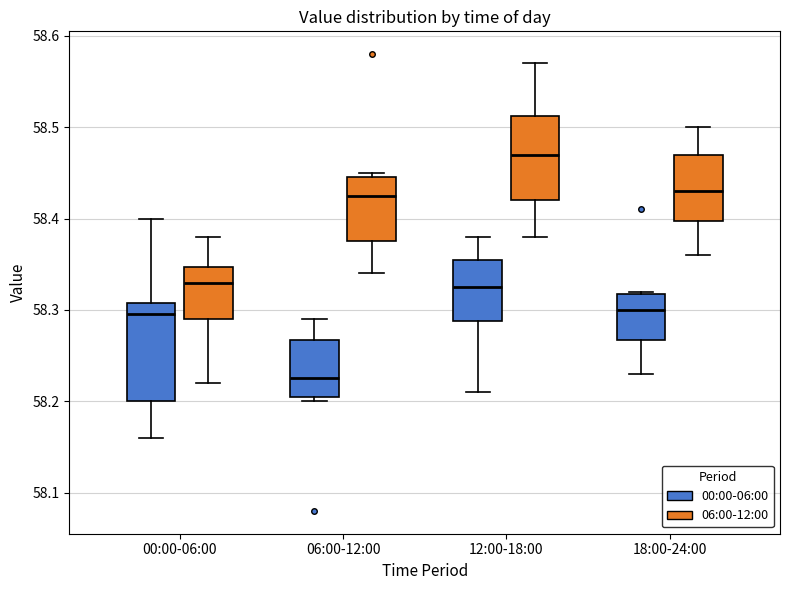

Reading left to right, transcribe this box plot: for each box, give where its median line is, the range the box spans, and where its two whiskers end, as read against the y-axis. The values are not printed on the chart, so give them approximately, as read against the axis.

00:00-06:00 (00:00-06:00): median 58.30, box 58.20 to 58.31, whiskers 58.16 to 58.40
00:00-06:00 (06:00-12:00): median 58.33, box 58.29 to 58.35, whiskers 58.22 to 58.38
06:00-12:00 (00:00-06:00): median 58.23, box 58.21 to 58.27, whiskers 58.20 to 58.29
06:00-12:00 (06:00-12:00): median 58.43, box 58.38 to 58.45, whiskers 58.34 to 58.45 (just above the box's upper edge)
12:00-18:00 (00:00-06:00): median 58.33, box 58.29 to 58.36, whiskers 58.21 to 58.38
12:00-18:00 (06:00-12:00): median 58.47, box 58.42 to 58.51, whiskers 58.38 to 58.57
18:00-24:00 (00:00-06:00): median 58.30, box 58.27 to 58.32, whiskers 58.23 to 58.32
18:00-24:00 (06:00-12:00): median 58.43, box 58.40 to 58.47, whiskers 58.36 to 58.50